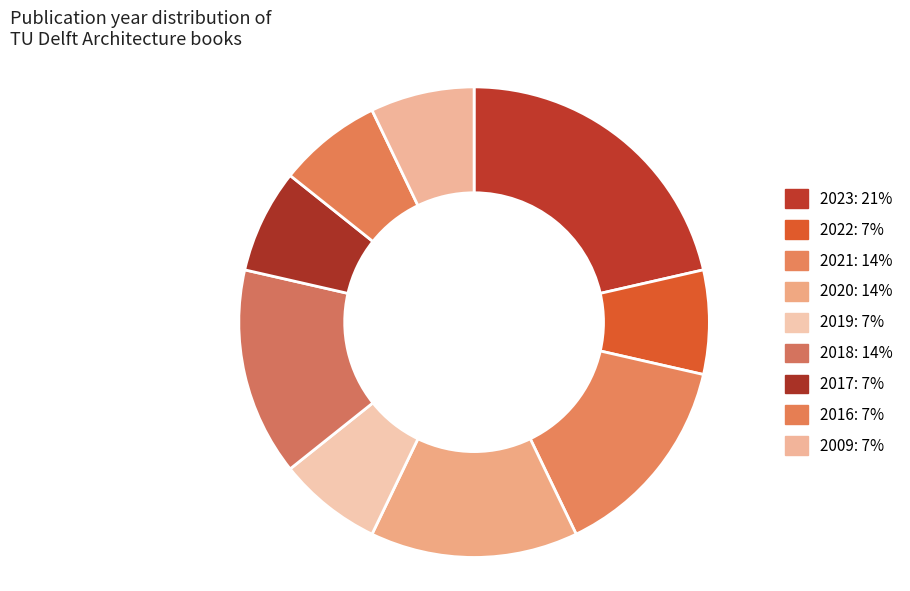

Count the number of slices in the pie.

9